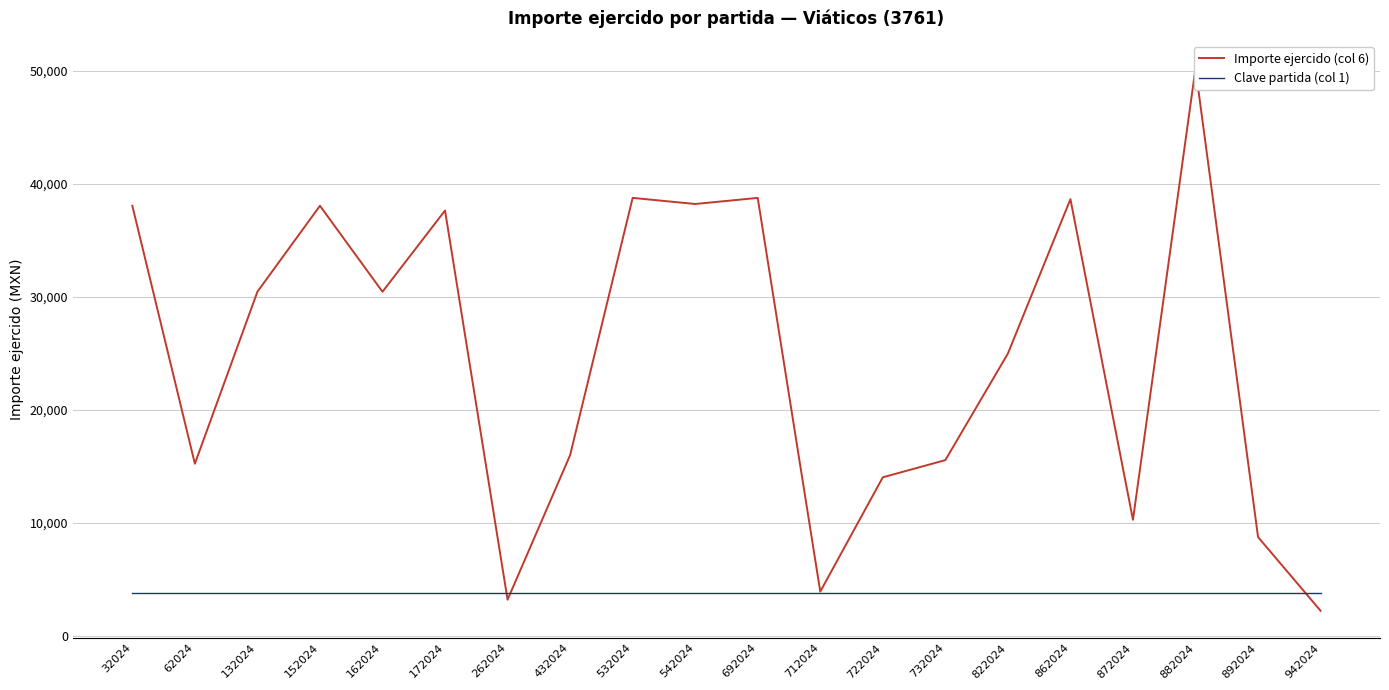

What is the value of the Clave partida (col 1) point at the 10th from the left?

3761.0